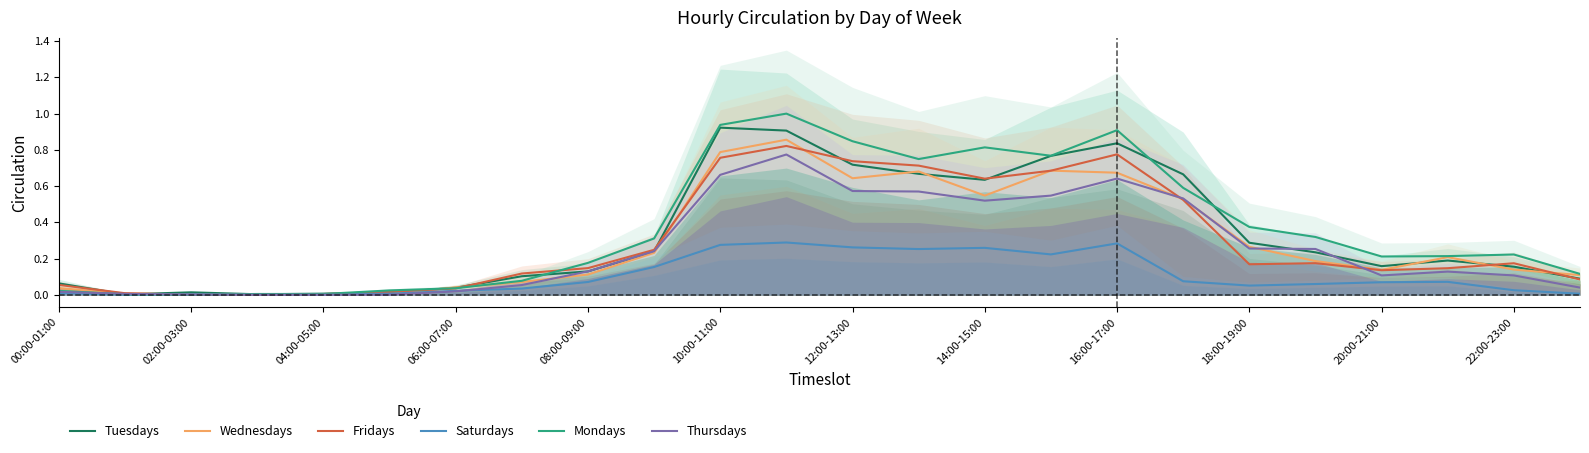

Which series has the largest total across all categories?

Mondays